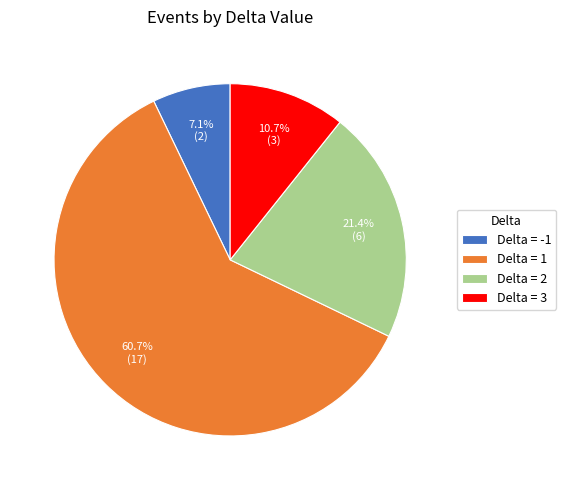

Is there any slice that represents more than half of the pie?

Yes